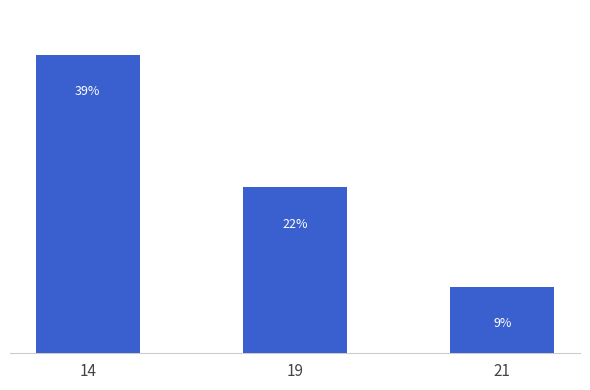

What is the ratio of the value at 21 to the value at 19?

0.4